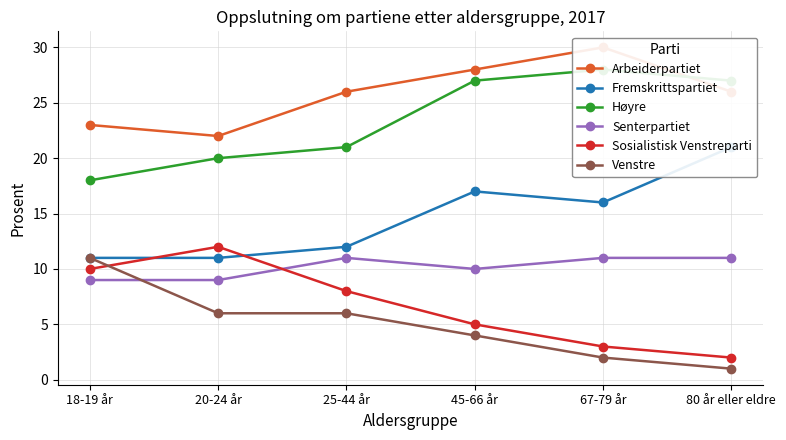

Between 80 år eller eldre and 67-79 år, which is larger?

67-79 år